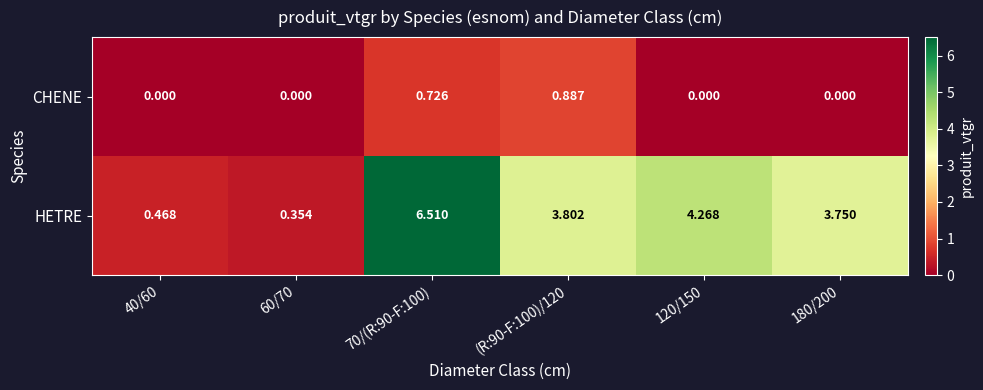

Rank the series at 120/150 from highest to lowest value.

HETRE, CHENE